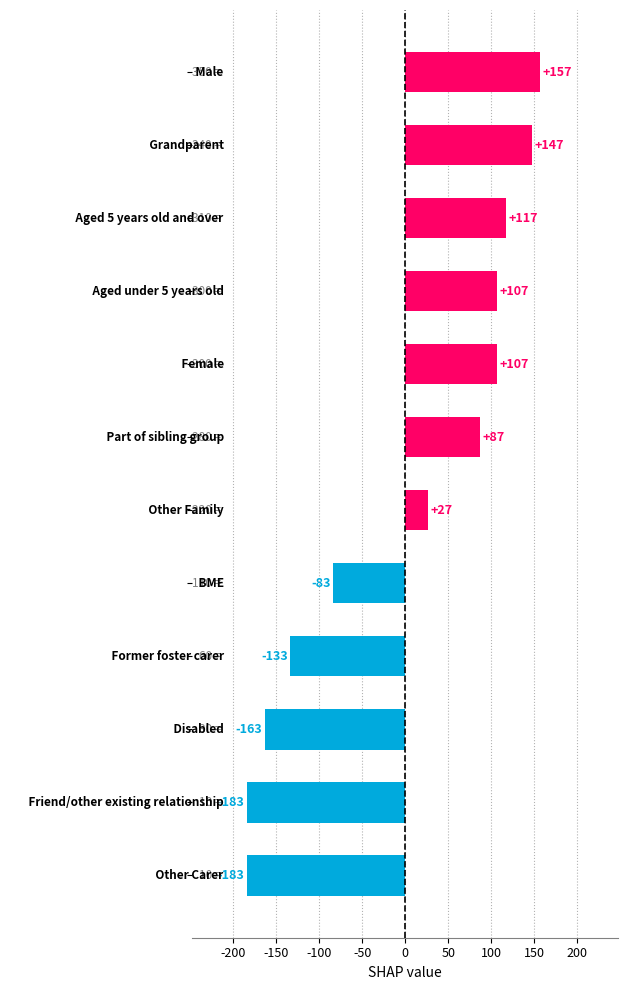

What is the difference between the maximum and second lowest values?

340.0